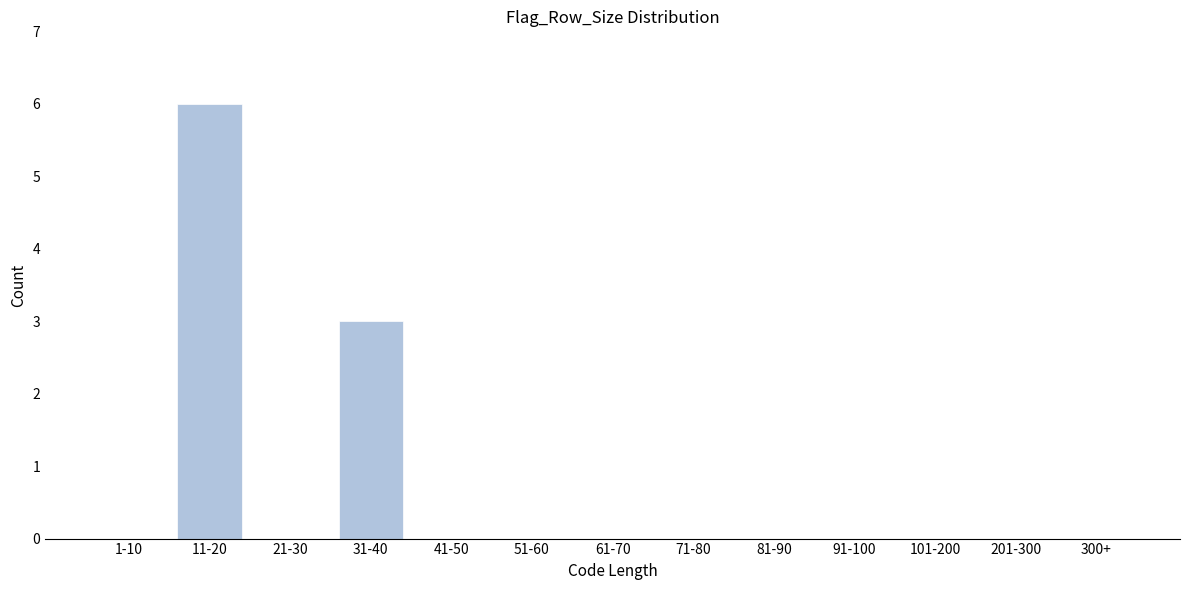

Reading left to right, list all the values displayed in this chart.

1-10=0	11-20=6	21-30=0	31-40=3	41-50=0	51-60=0	61-70=0	71-80=0	81-90=0	91-100=0	101-200=0	201-300=0	300+=0